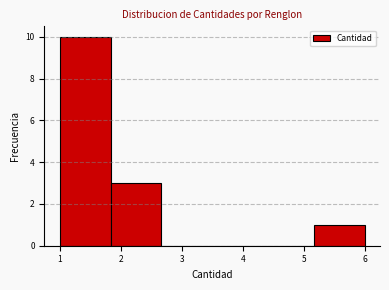

Reading left to right, list every bar in this chart as the range it spans on the x-axis followed by its height. Neither the bar edges nor the heights are printed on the chart, so give them approximately, as read against the axes.

1.0 to 1.8: 10
1.8 to 2.7: 3
2.7 to 3.5: 0
3.5 to 4.3: 0
4.3 to 5.2: 0
5.2 to 6.0: 1